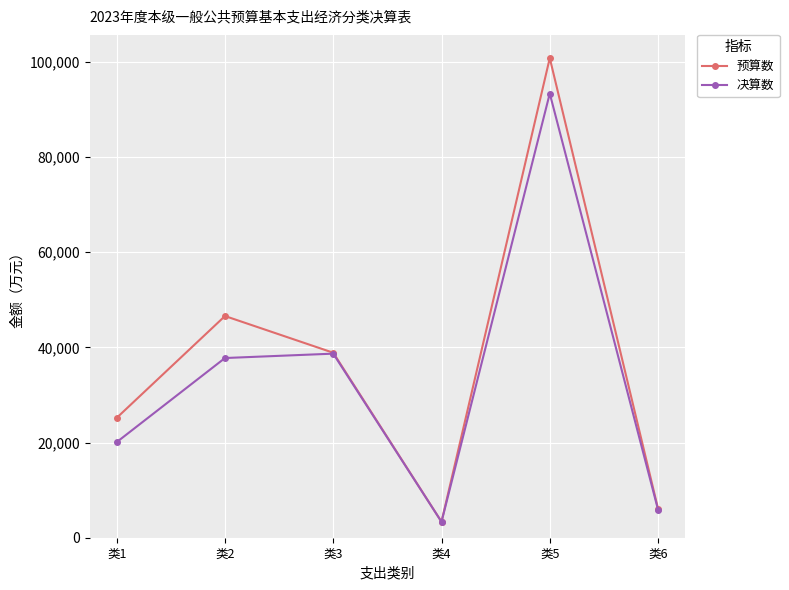

At which category does 预算数 reach its first local peak?

类2